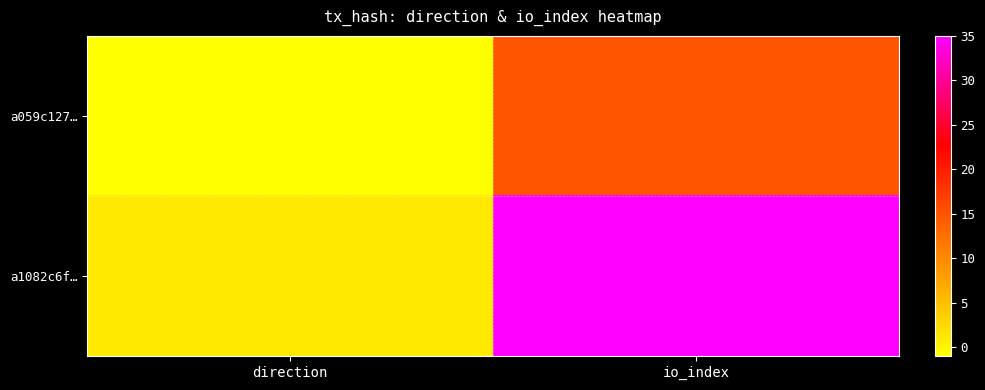

Reading left to right, transcribe all the data shown in this chart.

a059c127…: direction=-1	io_index=15
a1082c6f…: direction=1	io_index=35